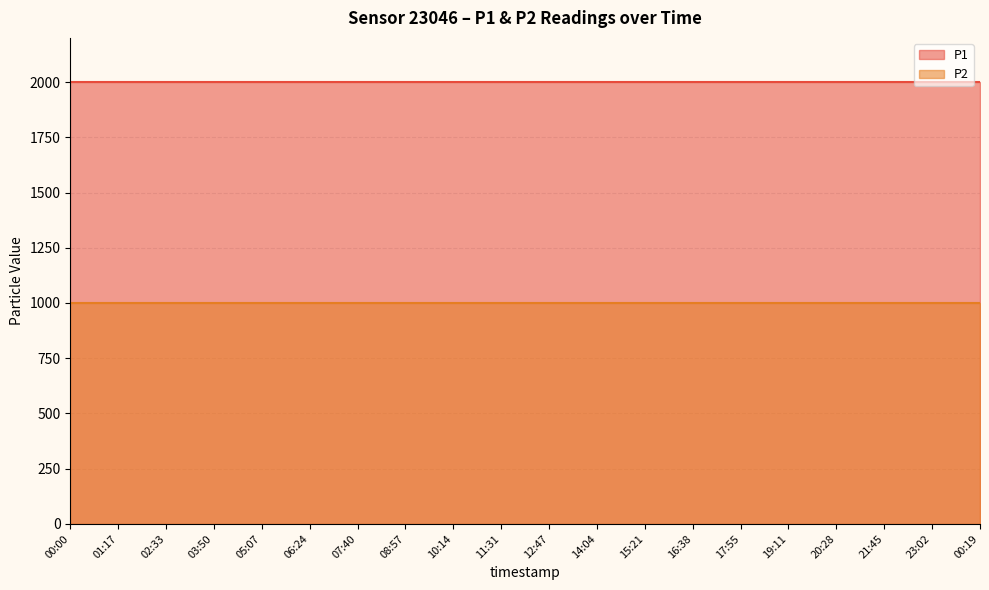

What is the average value of the P1 series?

1999.9